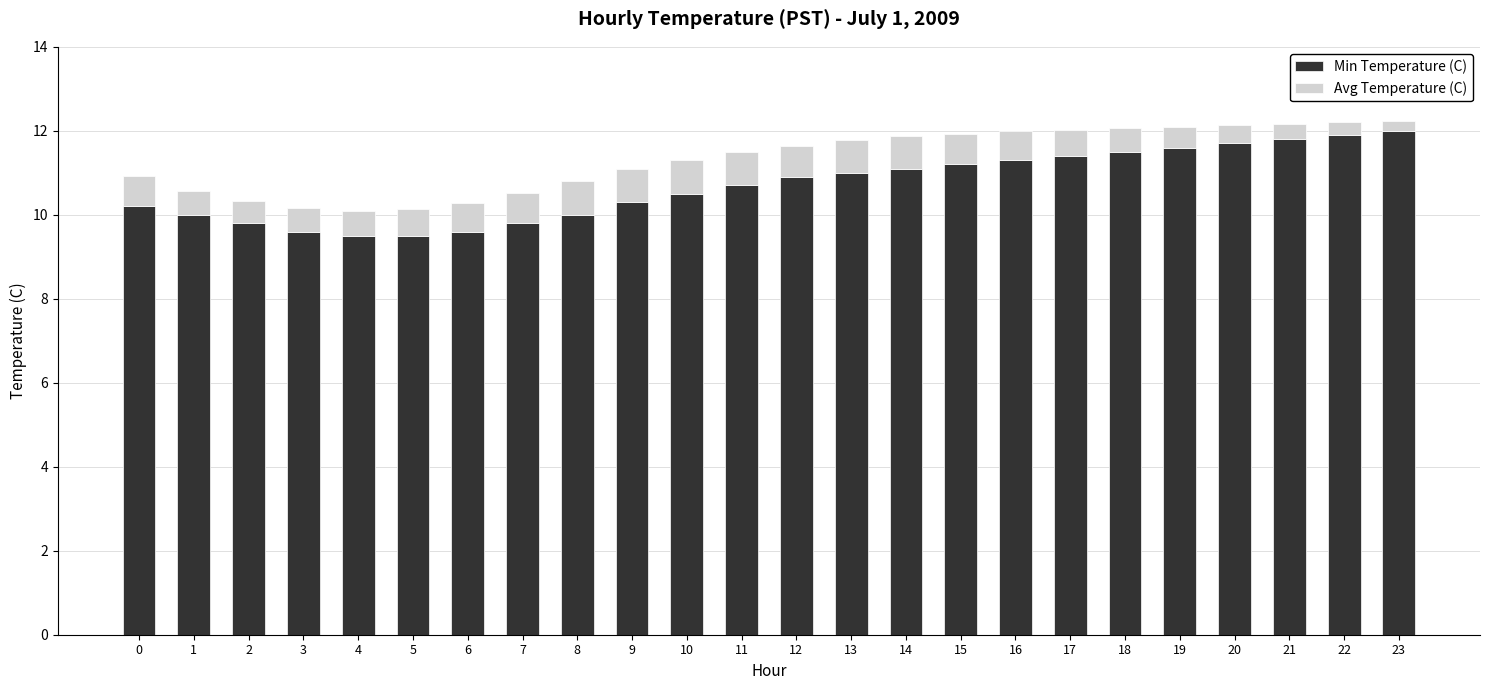

The Min Temperature (C) series shows 3.7 at 16. True or false?

False